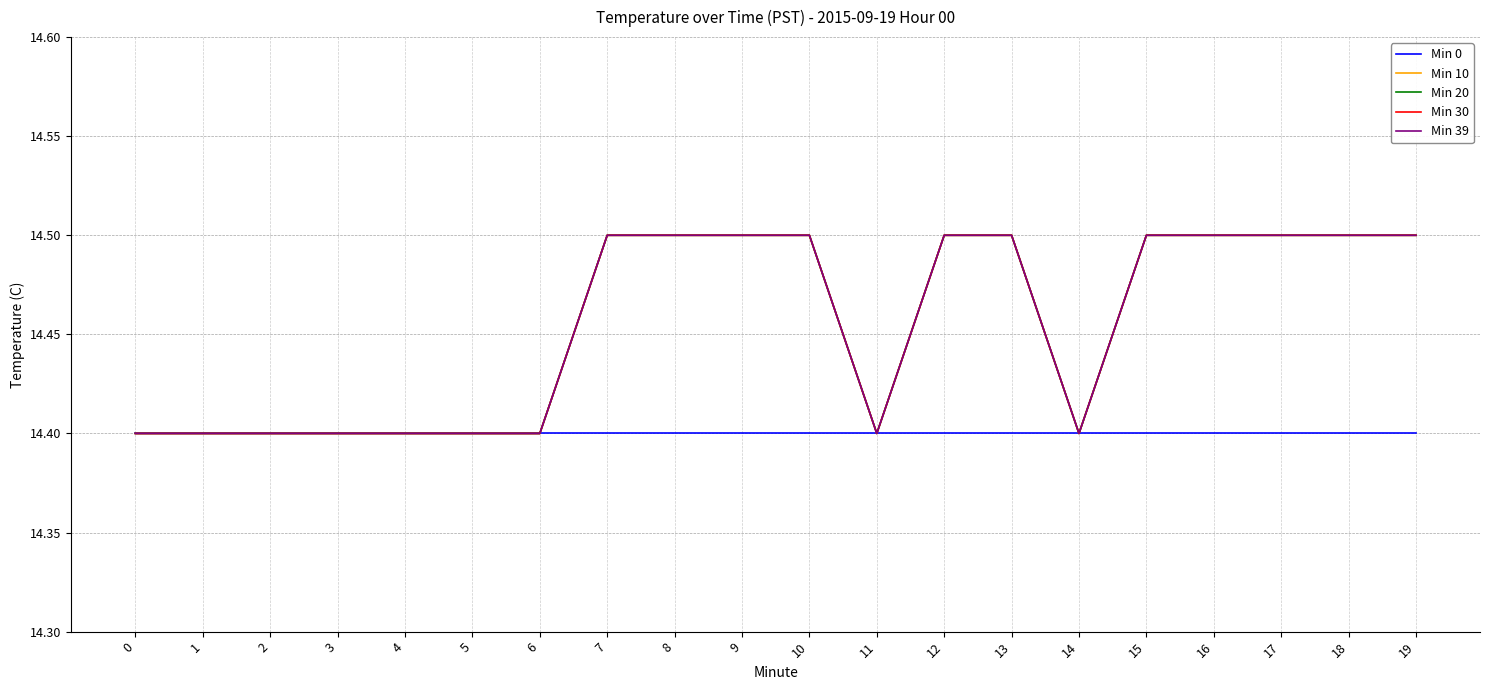

What is the spread (max minus min) of values at 12?

0.1